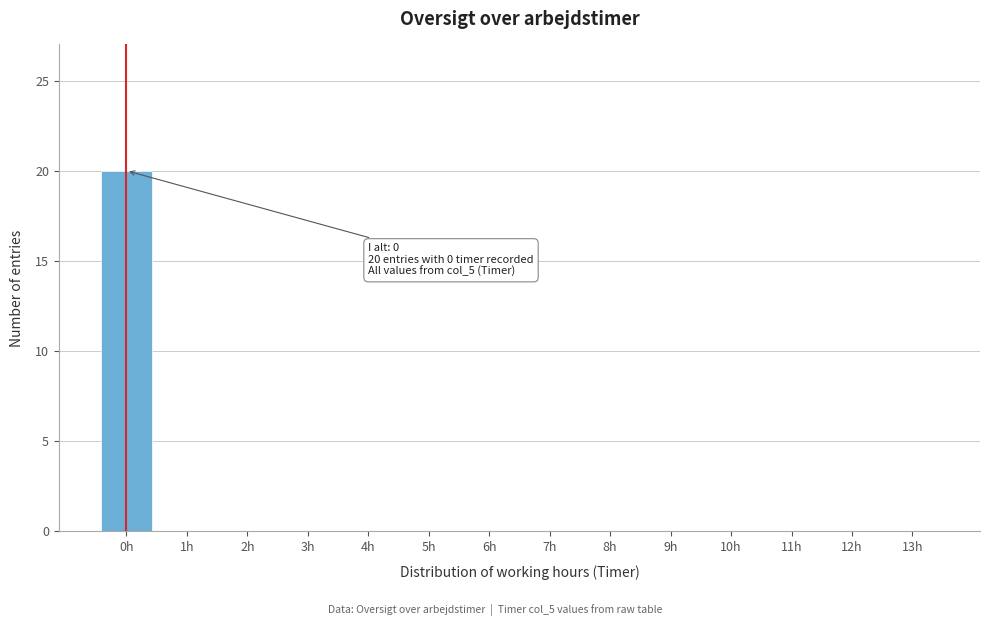

Reading right to left, what are all the values shown in this chart?

13h=0	12h=0	11h=0	10h=0	9h=0	8h=0	7h=0	6h=0	5h=0	4h=0	3h=0	2h=0	1h=0	0h=20